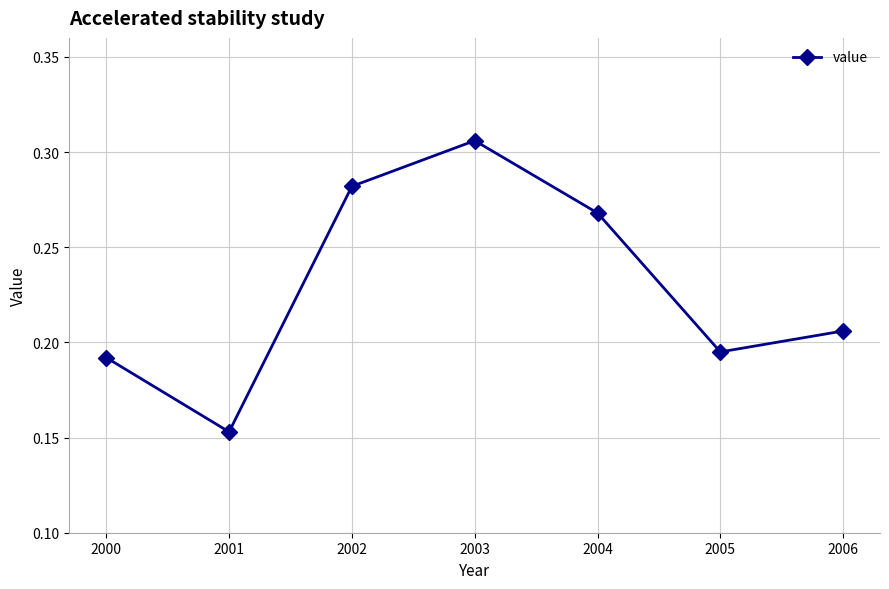

How many values are between 0 and 1?

7